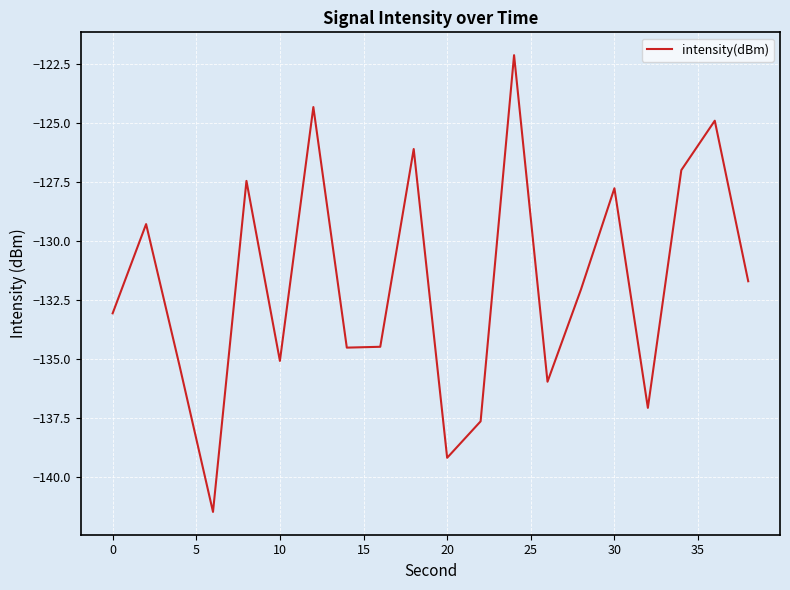

What is the greatest value displayed?

-122.1